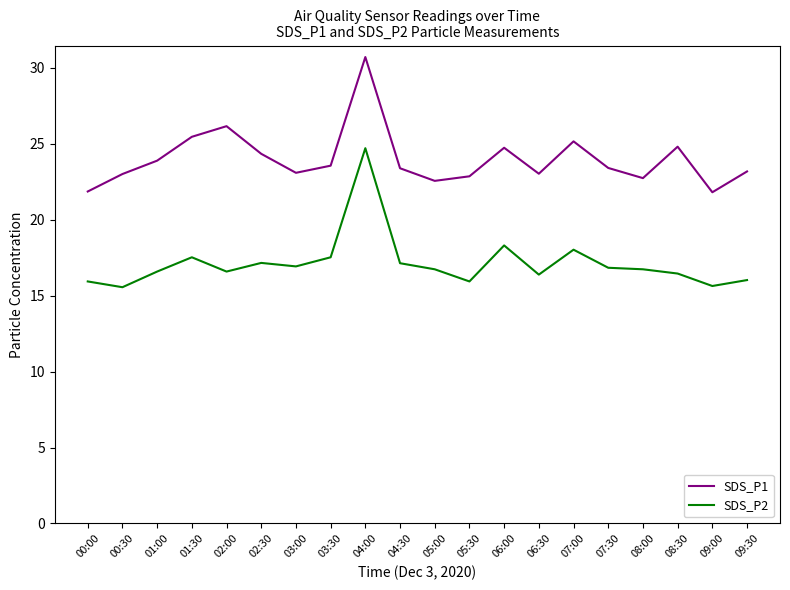

What is the sum of the SDS_P1 values at 01:00 and 07:30?

47.3